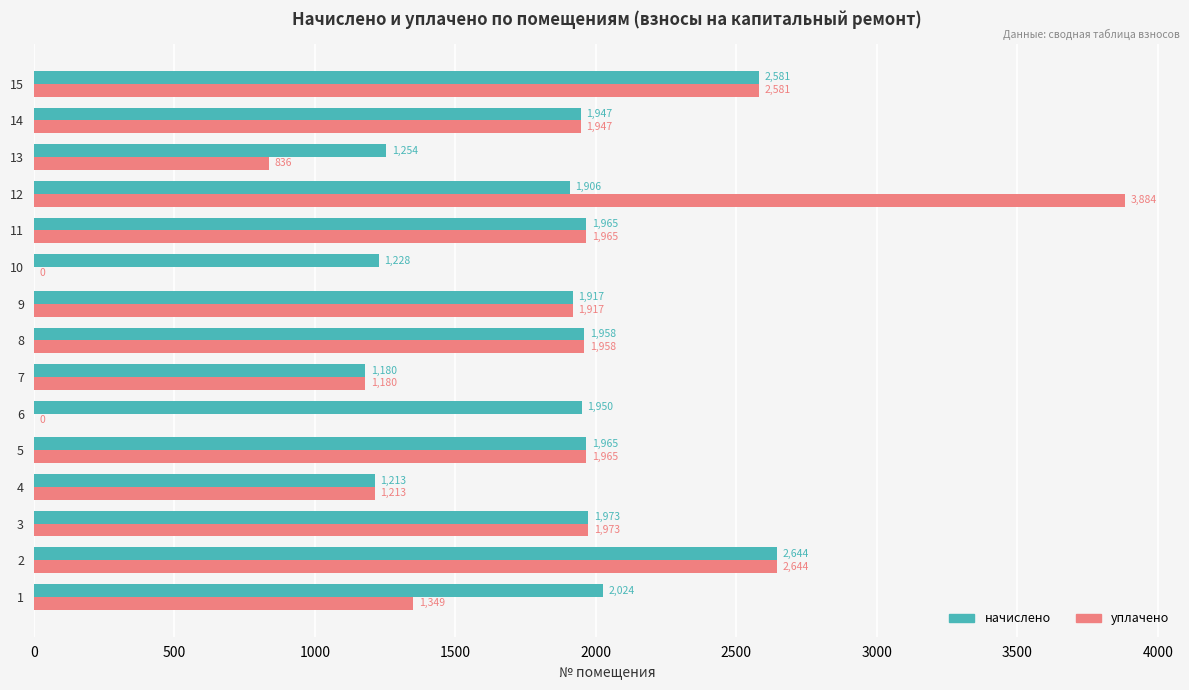

Is it true that начислено equals 1917.2 at 9?

True